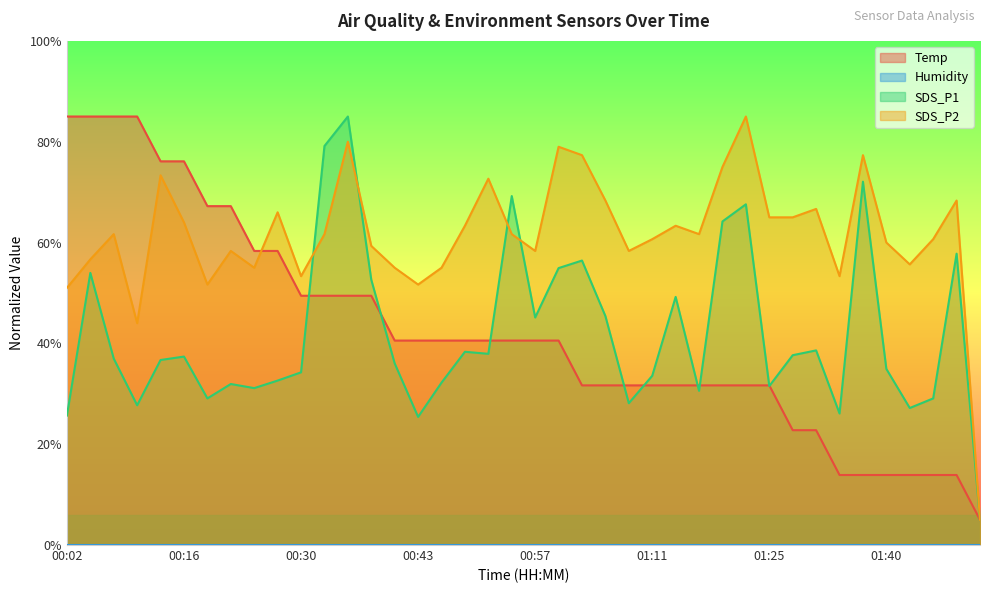

At which category is the sum across all series the highest?

00:35